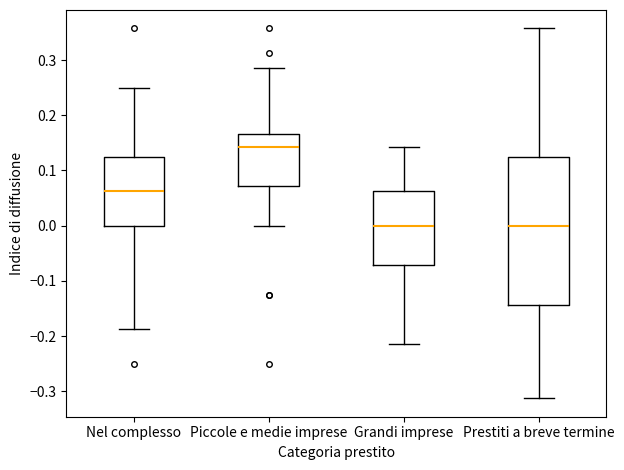

Reading left to right, transcribe this box plot: for each box, give where its median line is, the range the box spans, and where its two whiskers end, as read against the y-axis. The values are not printed on the chart, so give them approximately, as read against the axis.

Nel complesso: median 0.06, box 0.00 to 0.13, whiskers -0.19 to 0.25
Piccole e medie imprese: median 0.14, box 0.07 to 0.17, whiskers 0.00 to 0.29
Grandi imprese: median 0.00, box -0.07 to 0.06, whiskers -0.21 to 0.14
Prestiti a breve termine: median 0.00, box -0.14 to 0.13, whiskers -0.31 to 0.36